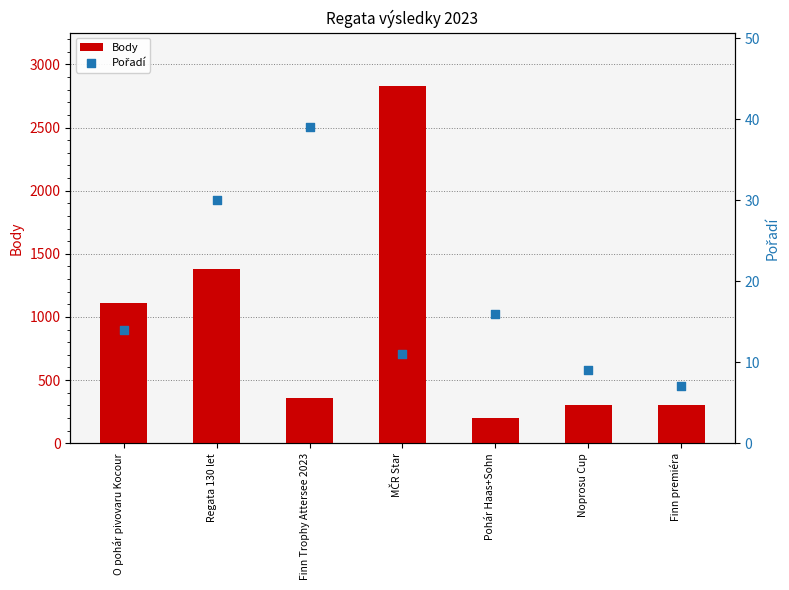

At which category is the sum across all series the highest?

MČR Star